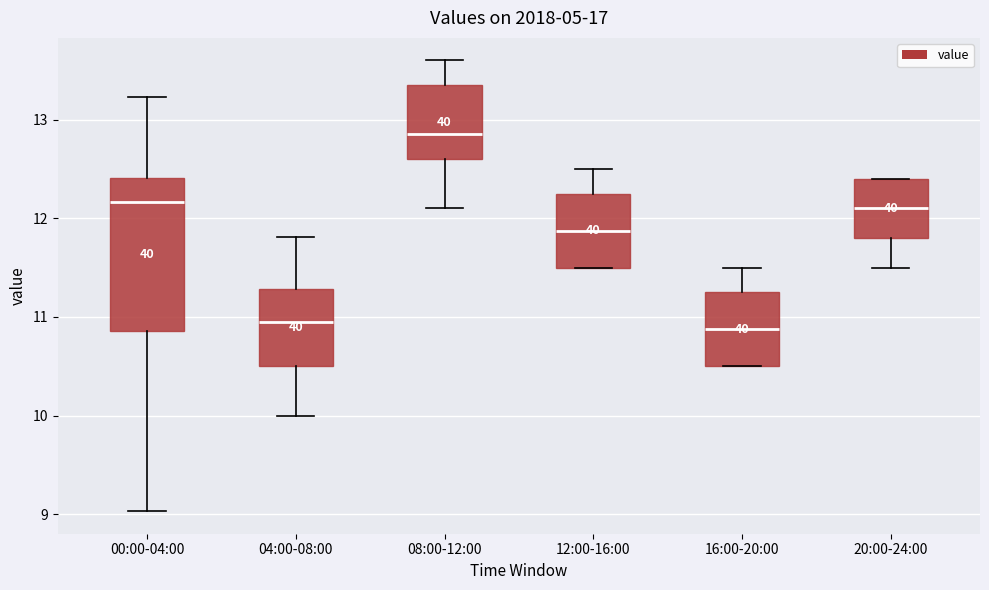

Reading left to right, transcribe this box plot: for each box, give where its median line is, the range the box spans, and where its two whiskers end, as read against the y-axis. The values are not printed on the chart, so give them approximately, as read against the axis.

00:00-04:00: median 12.2, box 10.9 to 12.4, whiskers 9.0 to 13.2
04:00-08:00: median 11.0, box 10.5 to 11.3, whiskers 10.0 to 11.8
08:00-12:00: median 12.9, box 12.6 to 13.4, whiskers 12.1 to 13.6
12:00-16:00: median 11.9, box 11.5 to 12.3, whiskers 11.5 to 12.5
16:00-20:00: median 10.9, box 10.5 to 11.3, whiskers 10.5 to 11.5
20:00-24:00: median 12.1, box 11.8 to 12.4, whiskers 11.5 to 12.4